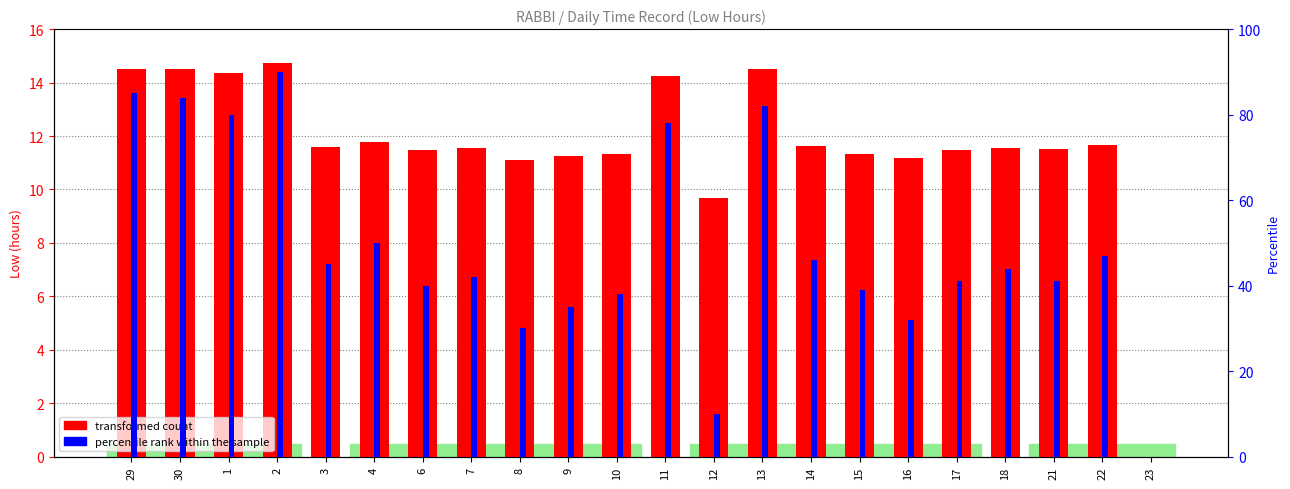

Reading right to left, list all the values displayed in this chart.

transformed count: 23=0.0	22=11.7	21=11.5	18=11.6	17=11.5	16=11.2	15=11.3	14=11.6	13=14.5	12=9.7	11=14.3	10=11.3	9=11.2	8=11.1	7=11.5	6=11.5	4=11.8	3=11.6	2=14.7	1=14.3	30=14.5	29=14.5
percentile rank within the sample: 23=0.0	22=47.0	21=41.0	18=44.0	17=41.0	16=32.0	15=39.0	14=46.0	13=82.0	12=10.0	11=78.0	10=38.0	9=35.0	8=30.0	7=42.0	6=40.0	4=50.0	3=45.0	2=90.0	1=80.0	30=84.0	29=85.0